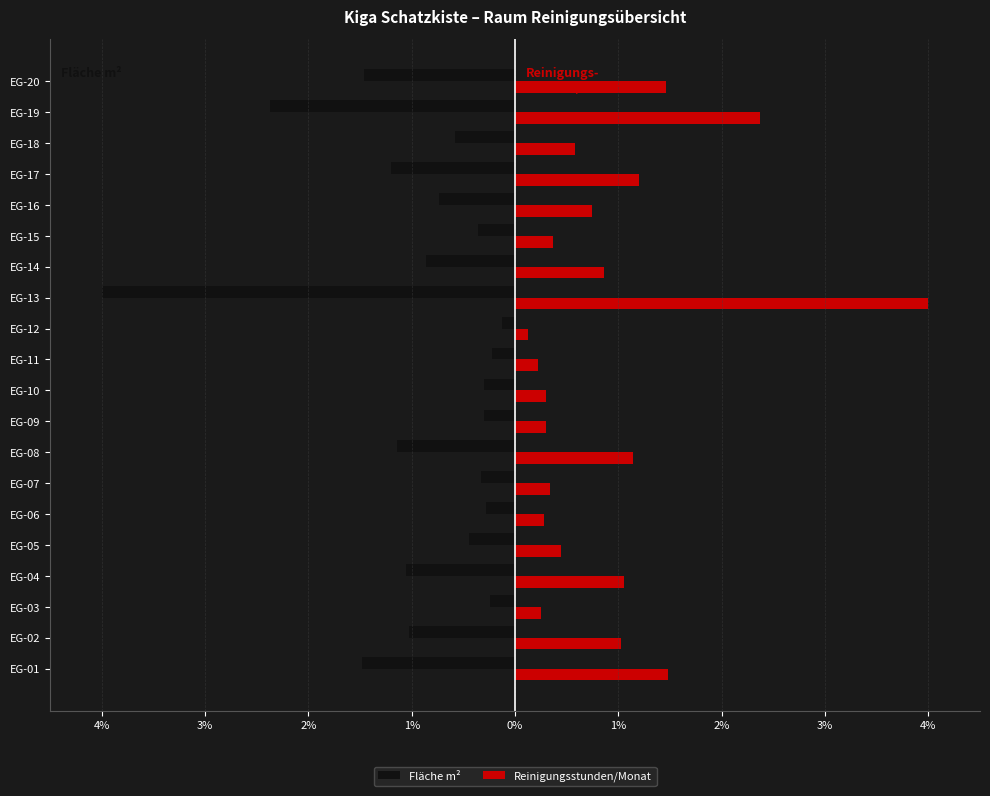

What is the sum of all Reinigungsstunden/Monat values?

18.6